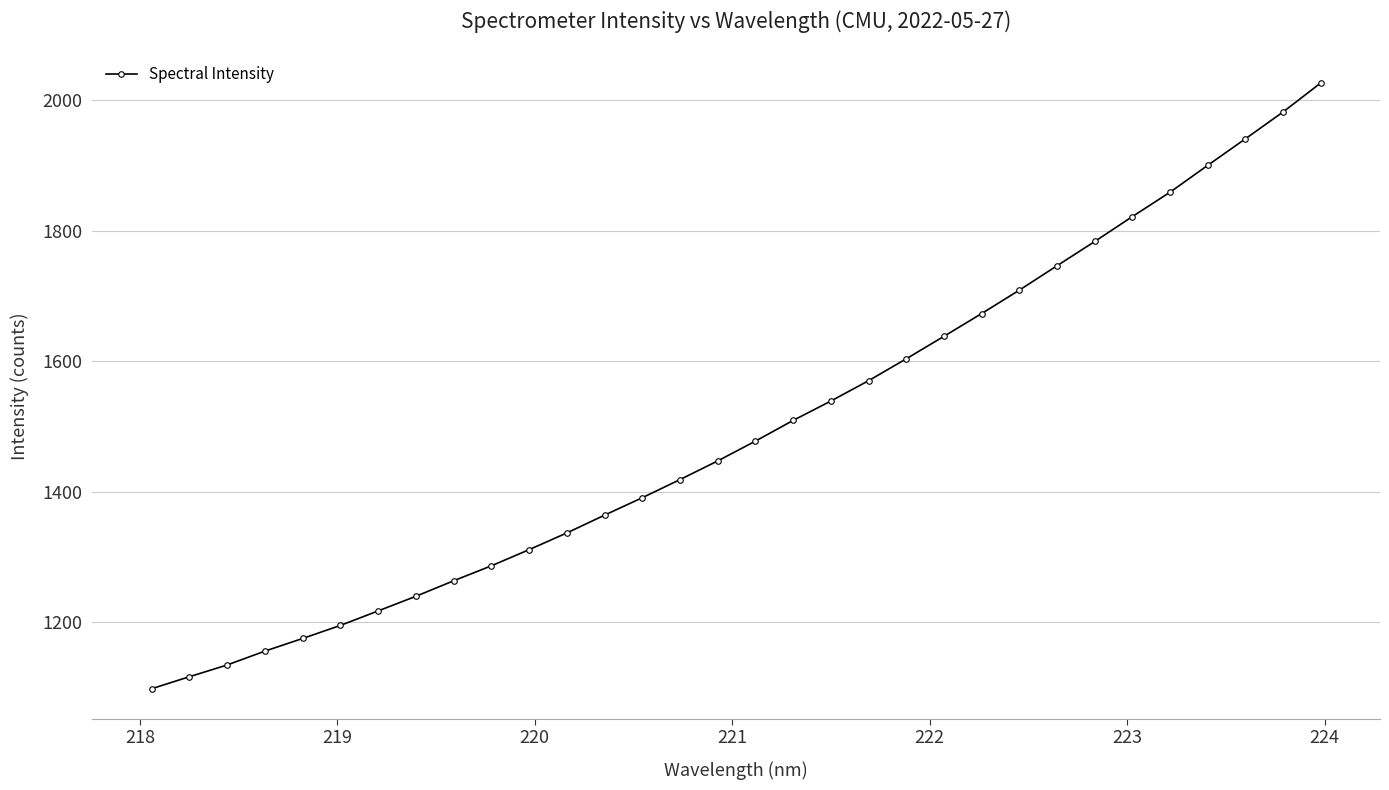

What is the value of the 20th point from the left?

1570.5